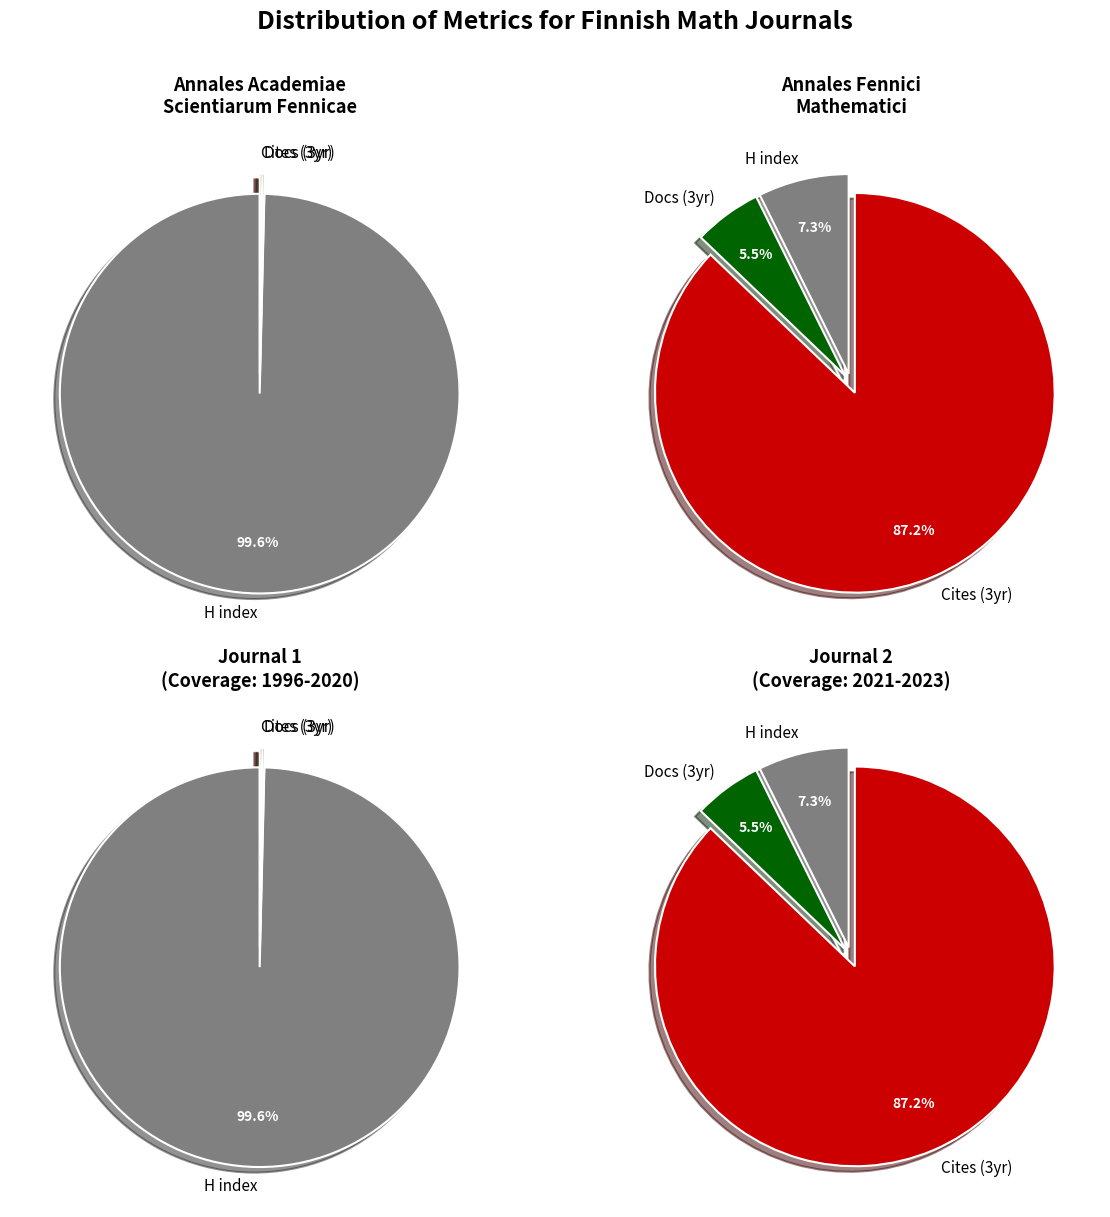

Combined, do Annales Academiae Scientiarum Fennicae and Annales Fennici Mathematici account for over 50%?

Yes